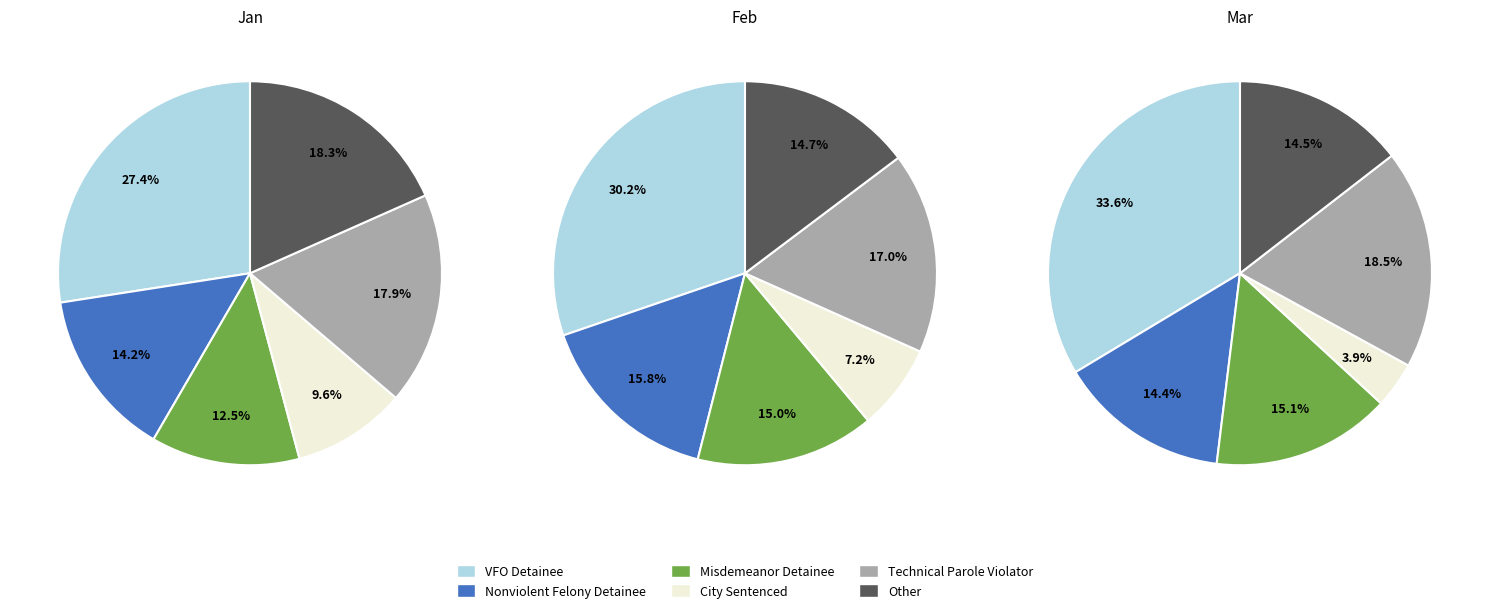

To the nearest percent, what portion does 4 represent?

10%